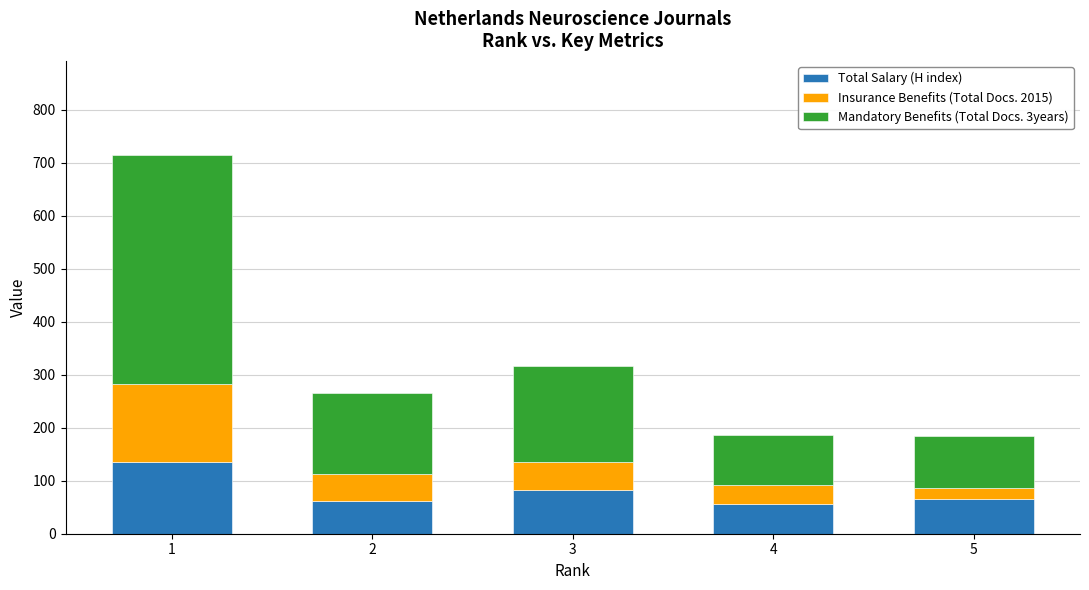

What are all the series names shown in the legend?

Total Salary (H index), Insurance Benefits (Total Docs. 2015), Mandatory Benefits (Total Docs. 3years)